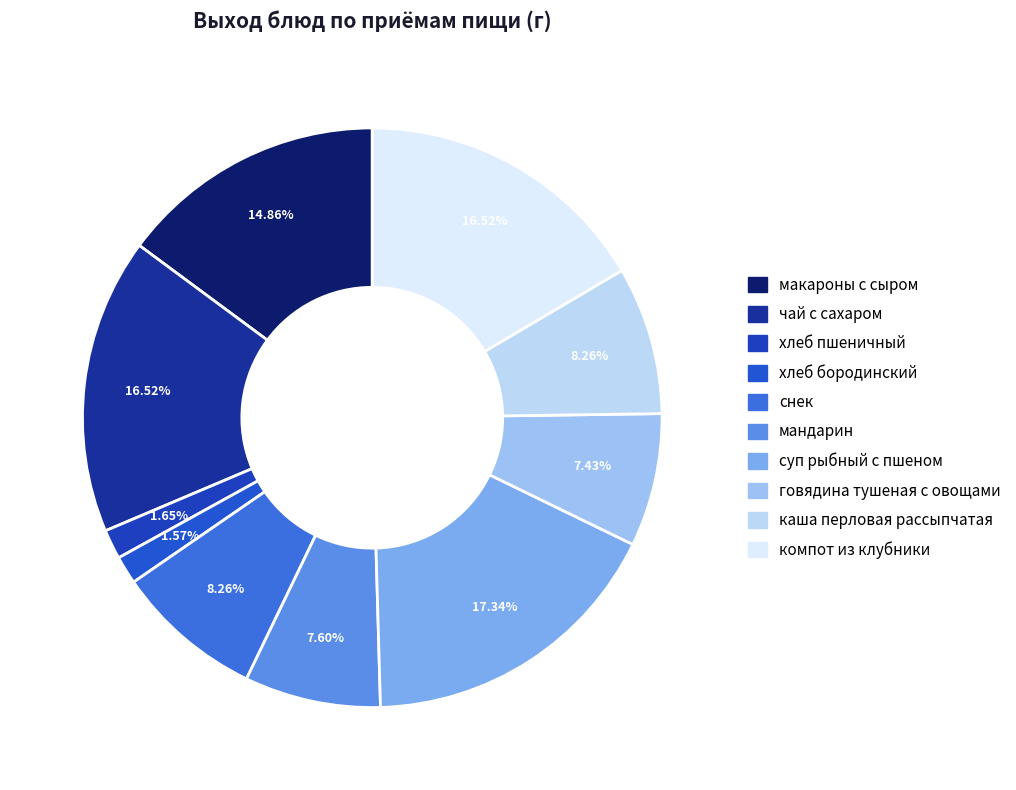

Do компот из клубники and говядина тушеная с овощами together represent more than half of the pie?

No